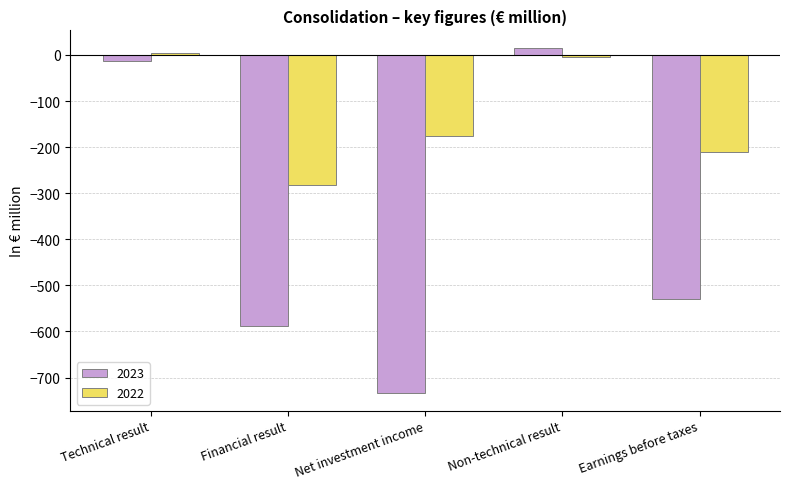

How many groups of bars are there?

5